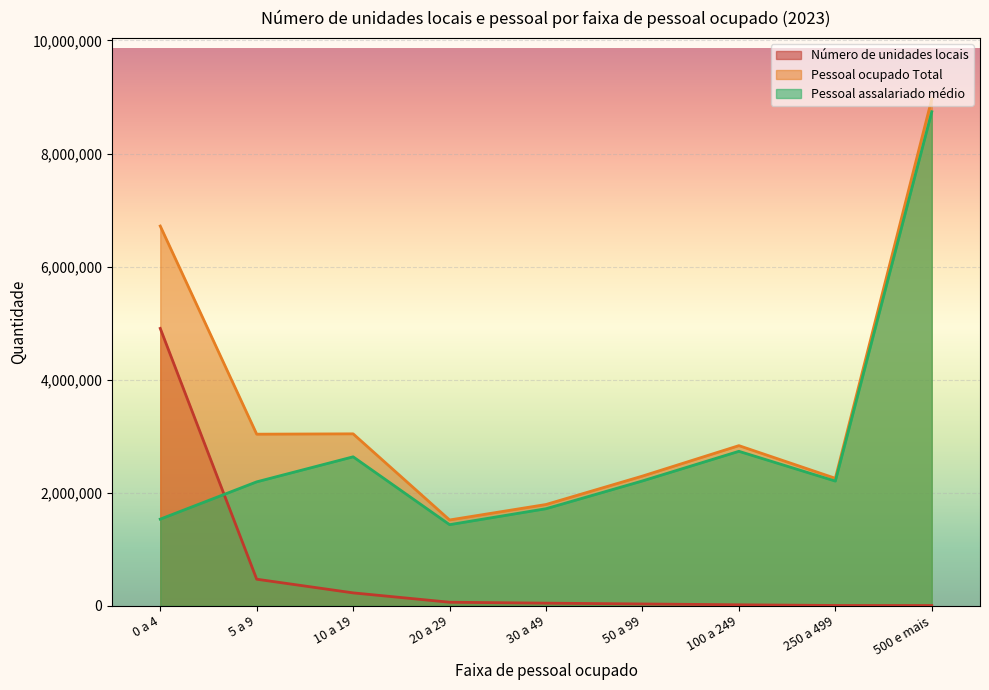

In Pessoal ocupado Total, how many points are higher than both neighbors (excluding endpoints)?

2